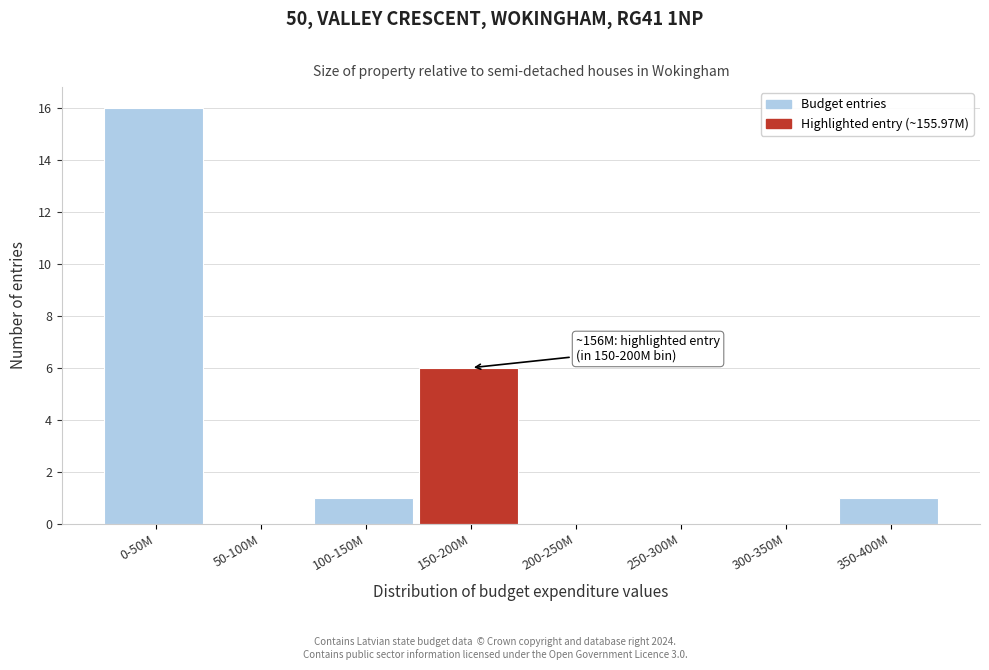

Reading left to right, what are all the values shown in this chart?

0-50M=16	50-100M=0	100-150M=1	150-200M=6	200-250M=0	250-300M=0	300-350M=0	350-400M=1